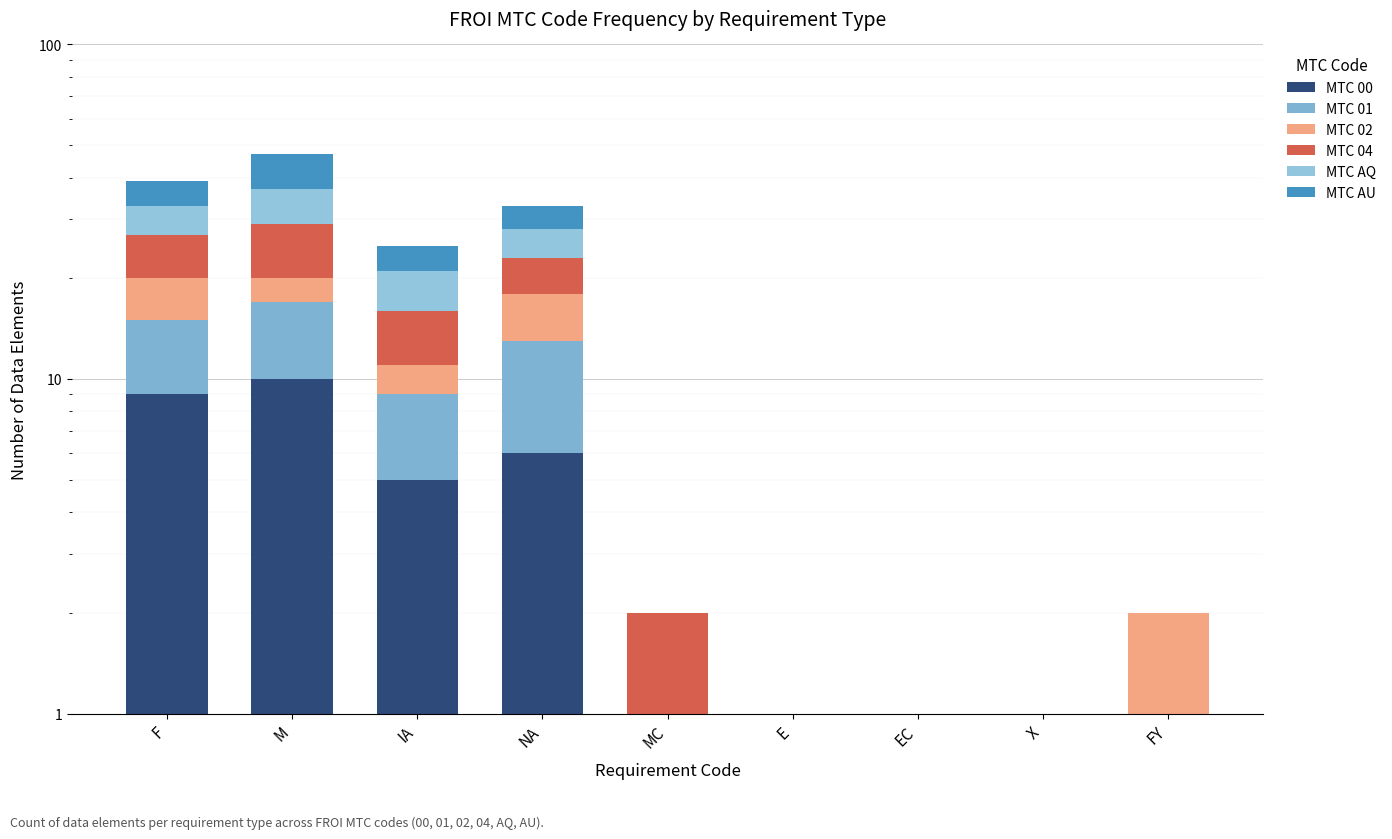

What is the label of the 1st bar from the left?

F